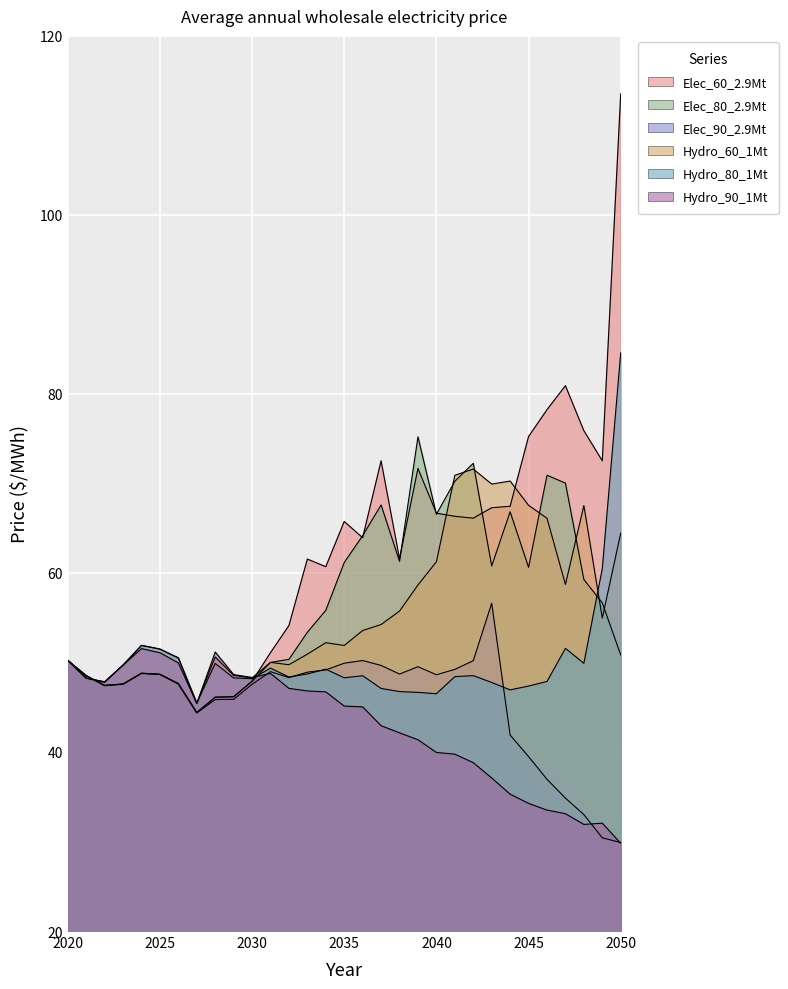

What is the difference between the highest and lowest values at 2050?

83.7